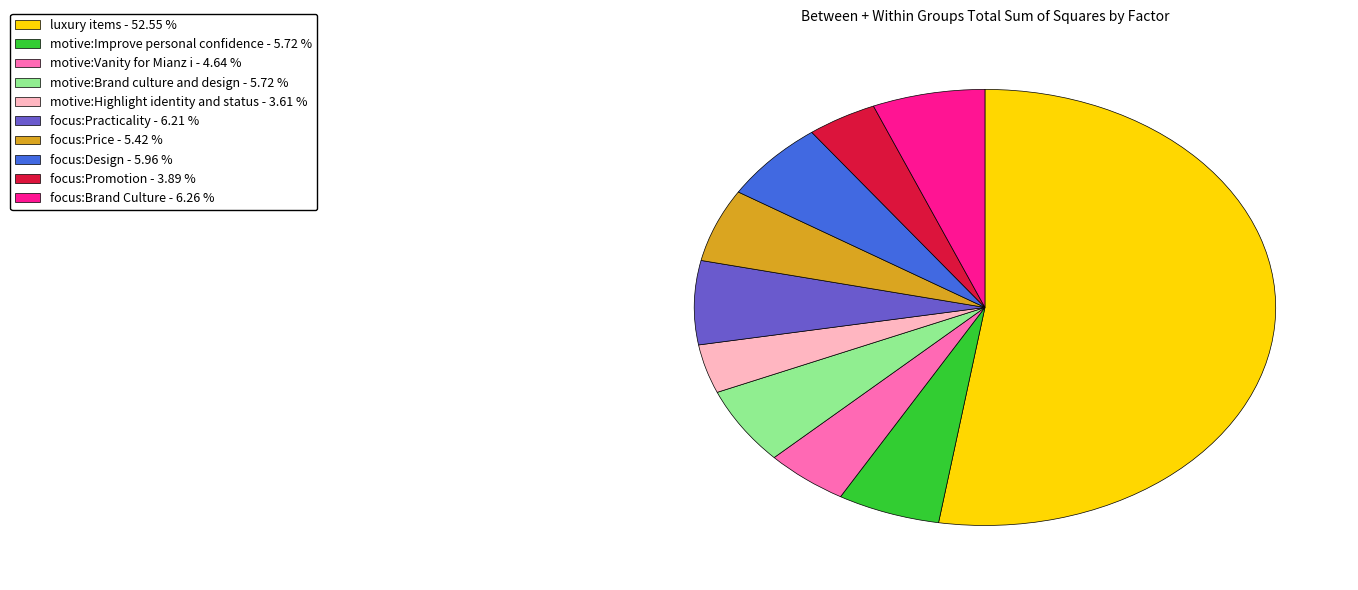

What is the largest slice in the pie chart?

luxury items